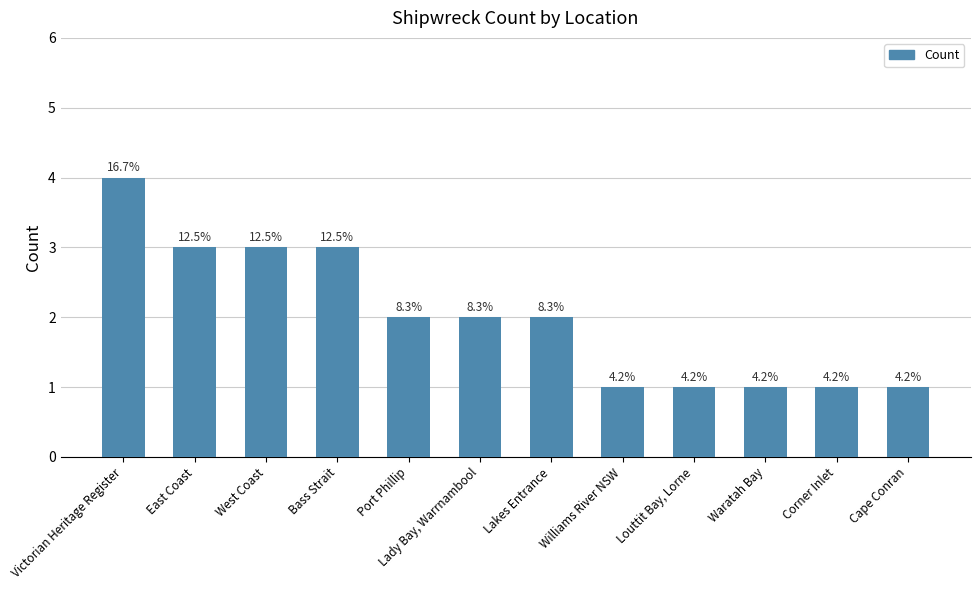

Are the bars horizontal?

No